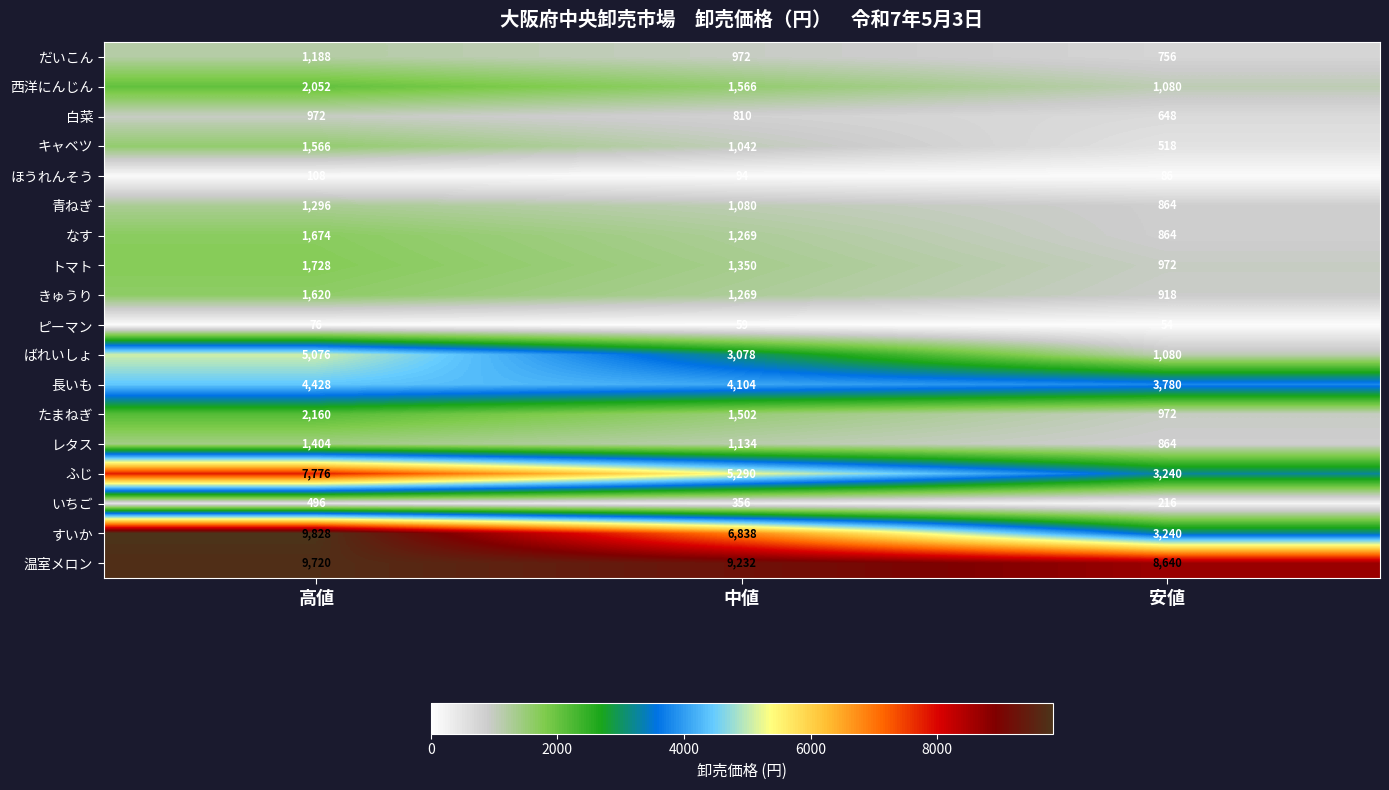

What is the total value across all series at 高値?

53168